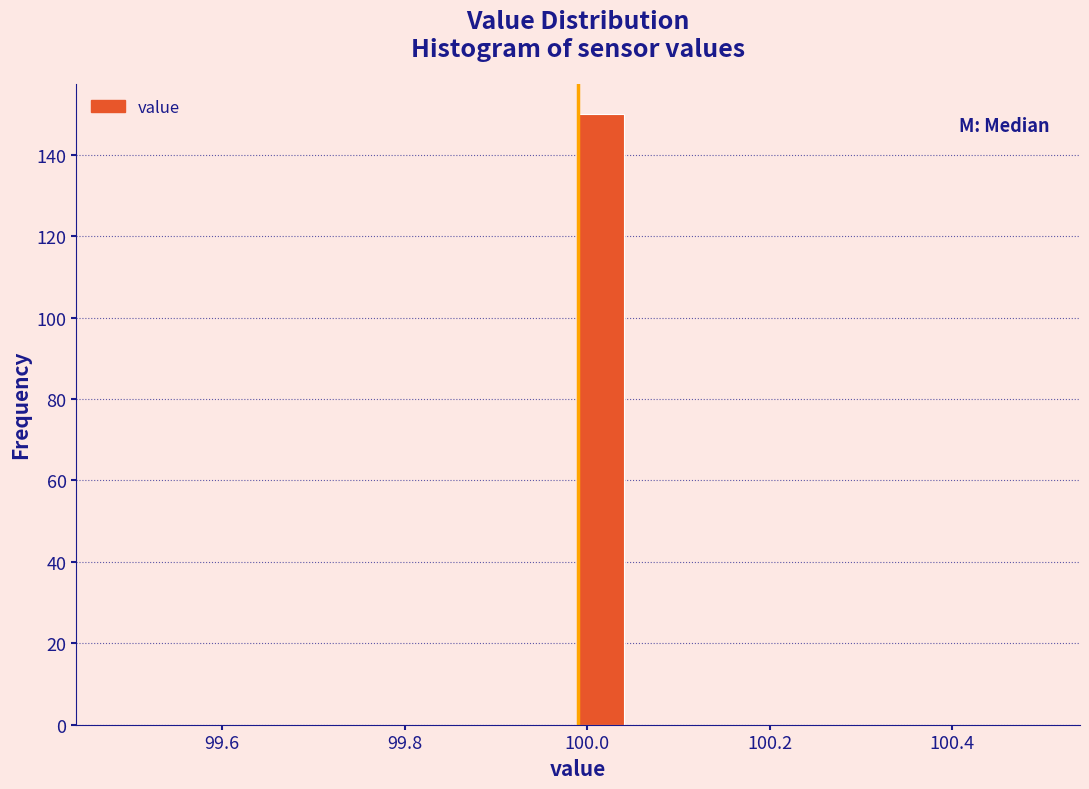

Around what value on the x-axis is the tallest bar? Give the approximate position of its centre, as read against the axis.

100.02